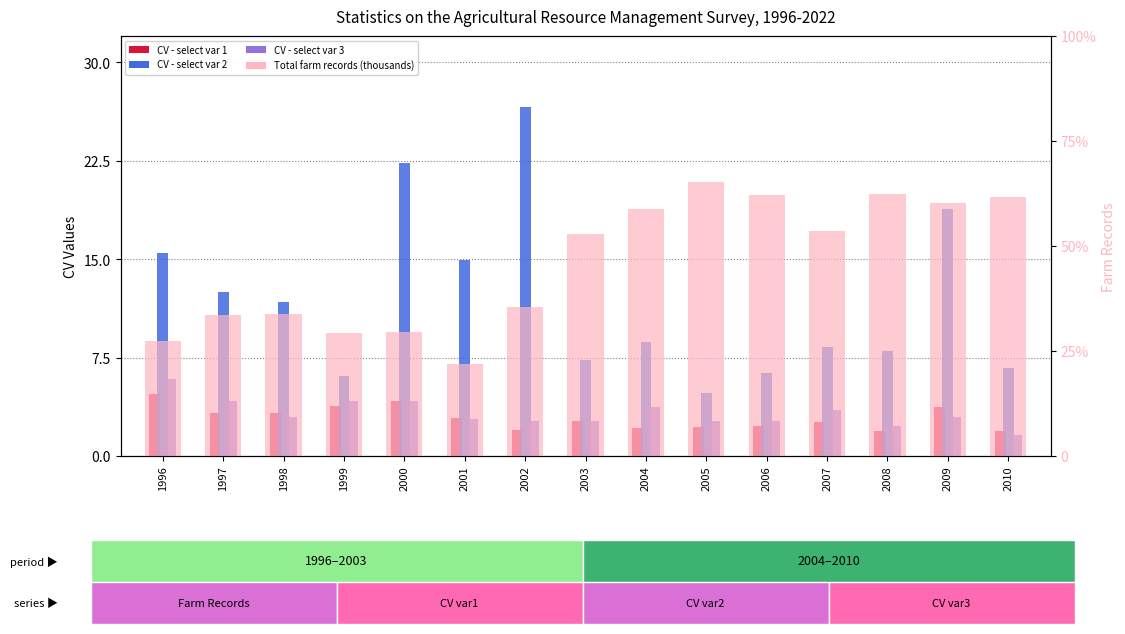

At which label does CV - select var 1 first exceed 2?

1996